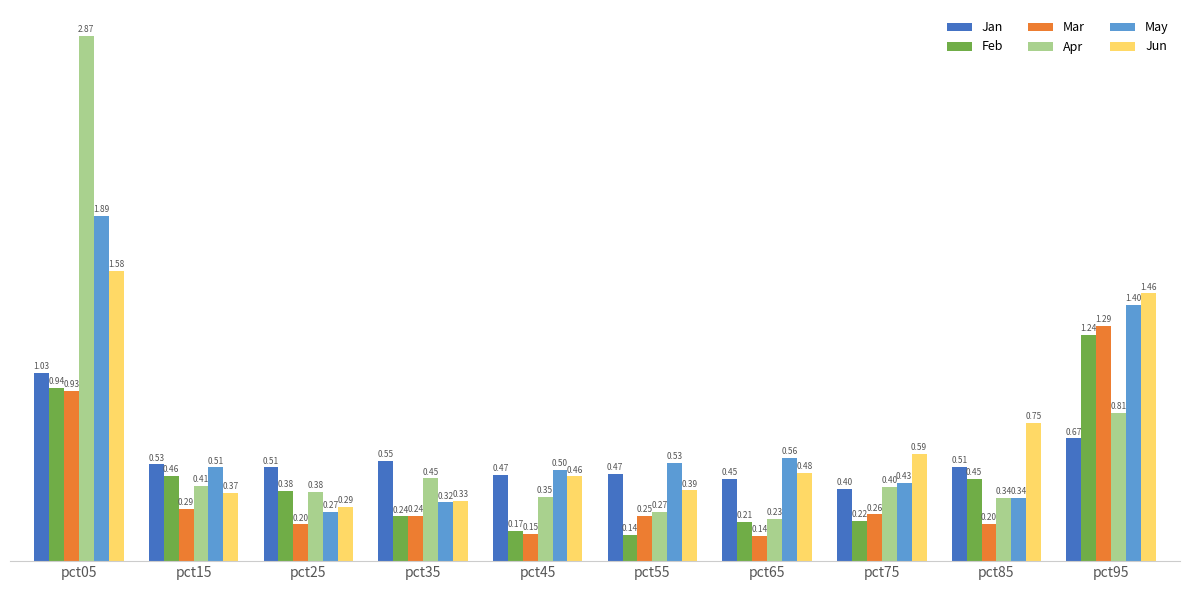

What is the lowest value of the Apr series?

0.2